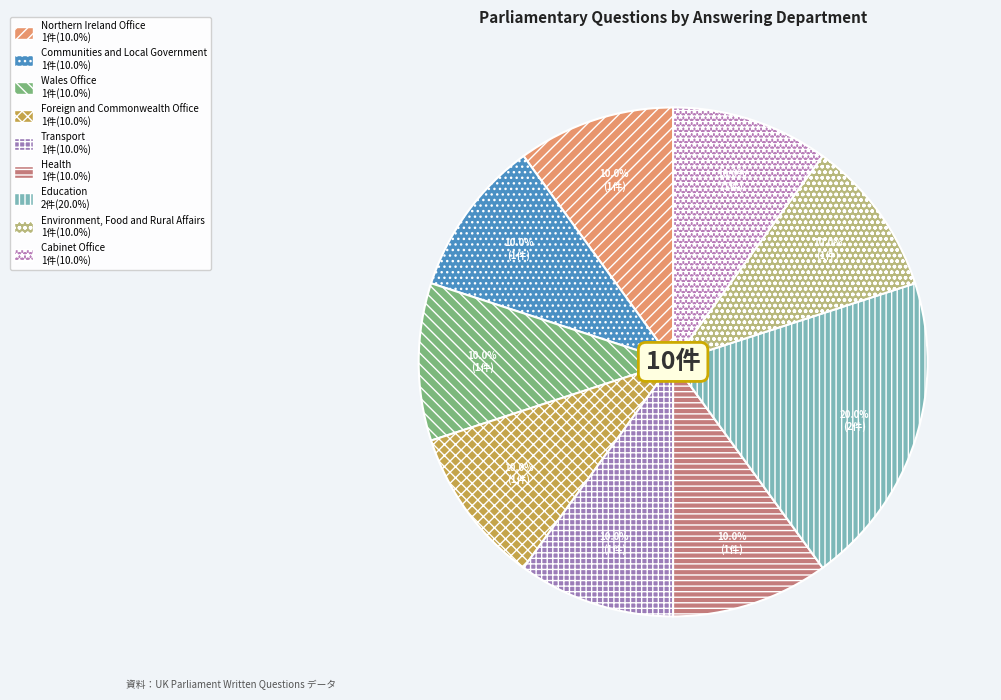

Is there any slice that represents more than half of the pie?

No